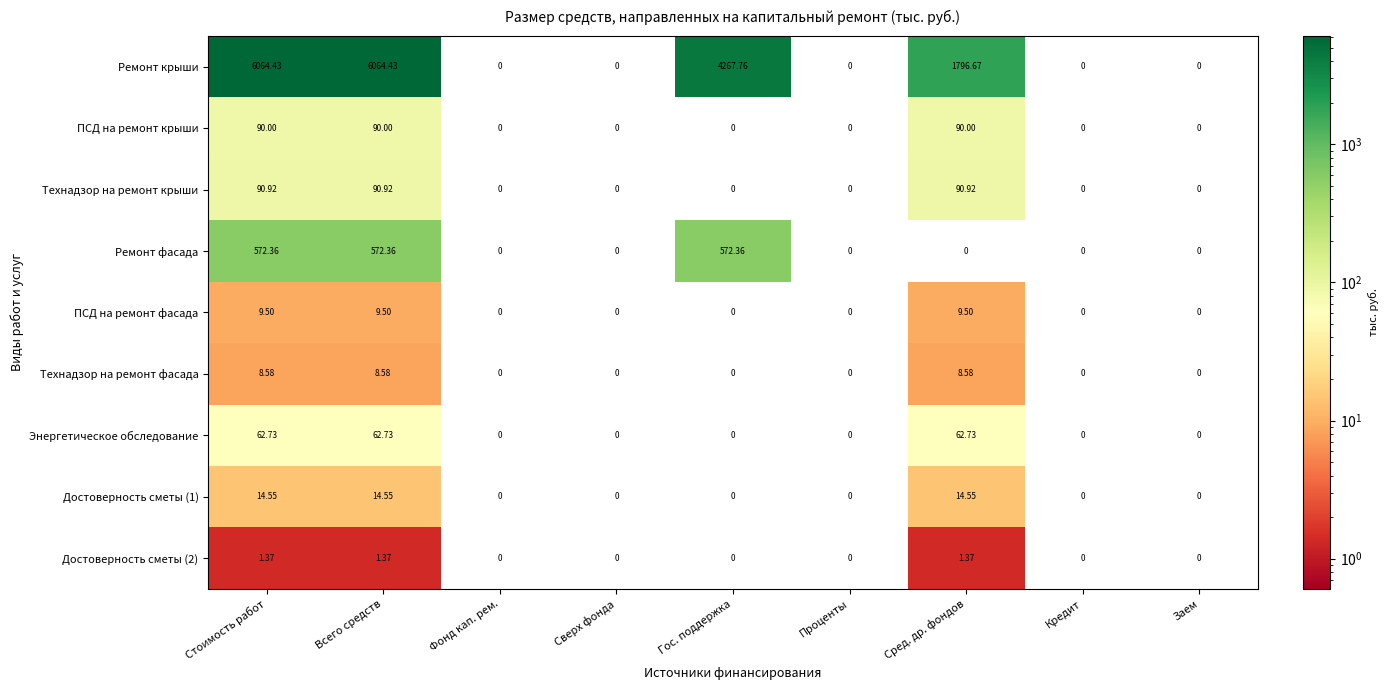

Which series has the largest total across all categories?

Ремонт крыши